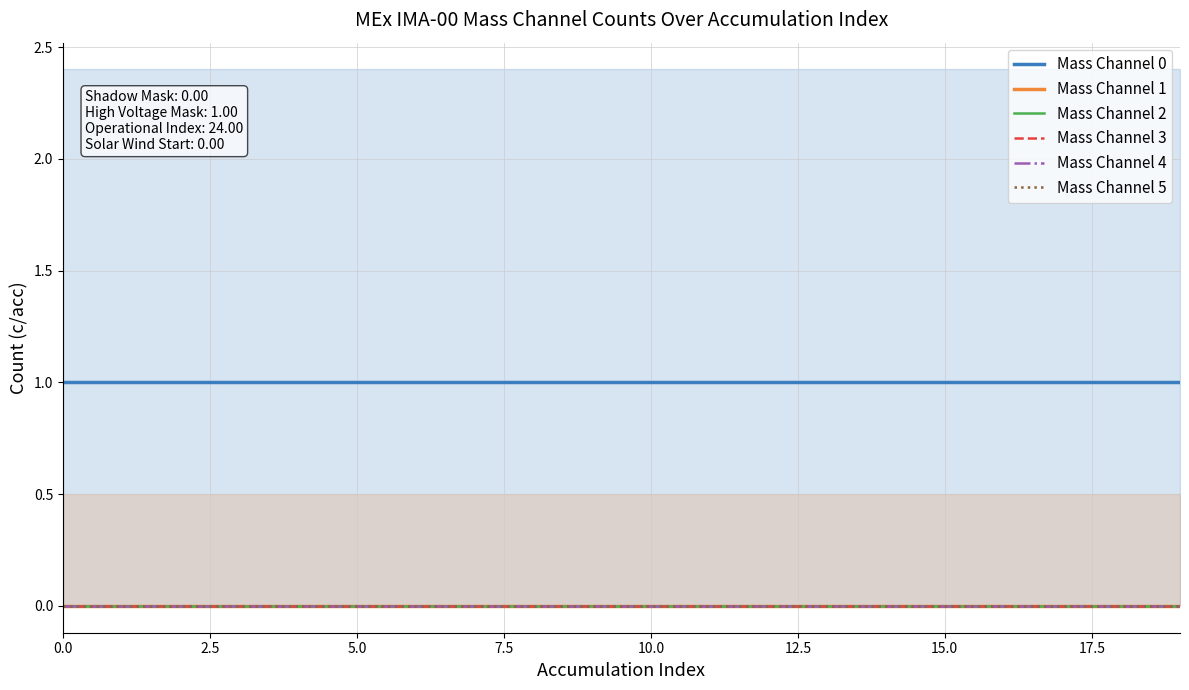

True or false: Mass Channel 1 and Mass Channel 3 cross at least once.

False